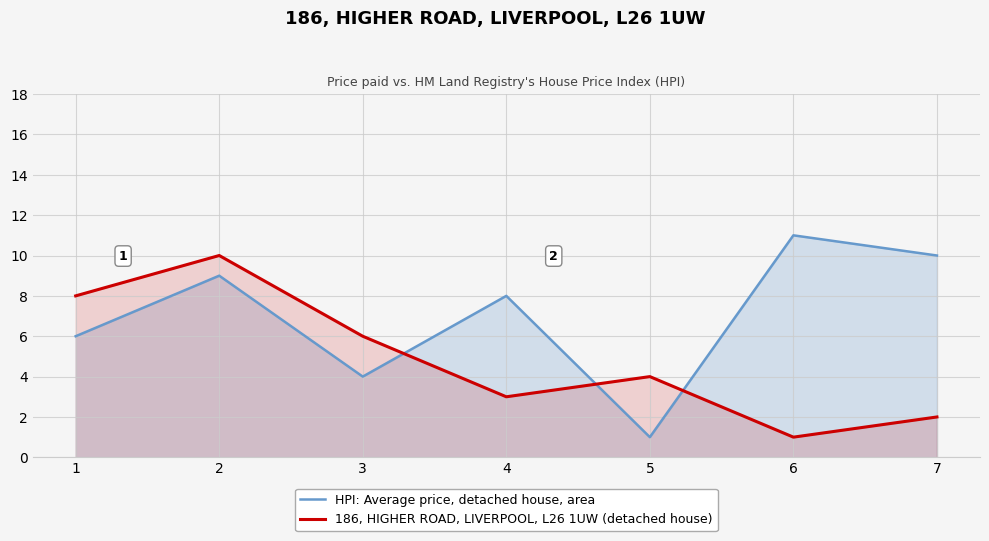

How many interior local peaks does the HPI: Average price, detached house, area series have?

3